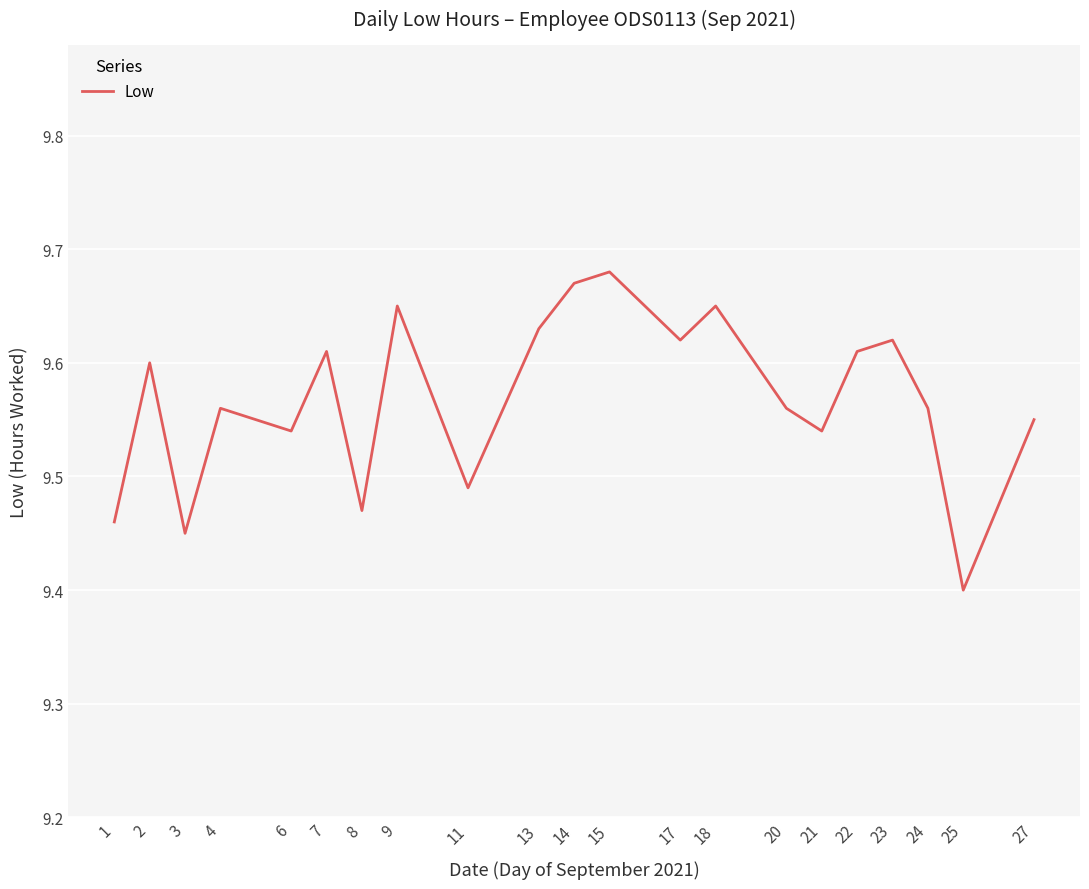

What is the difference between the maximum and minimum values?

0.3